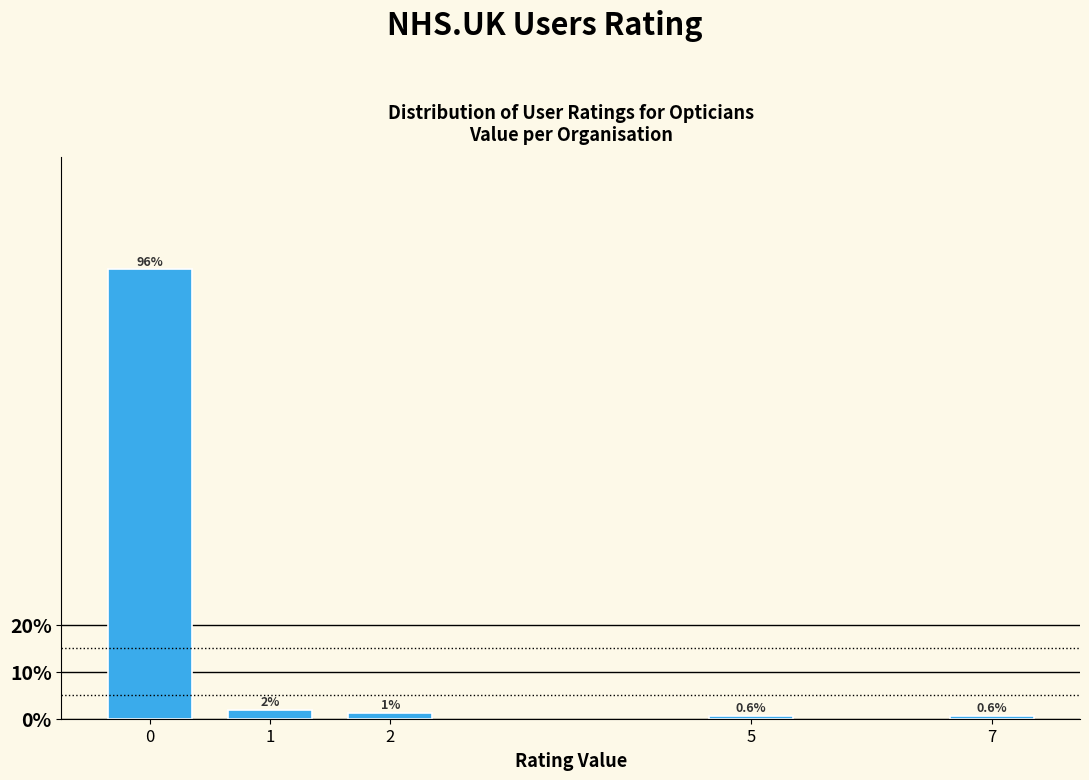

What is the value of the 5th bar from the left?

0.6